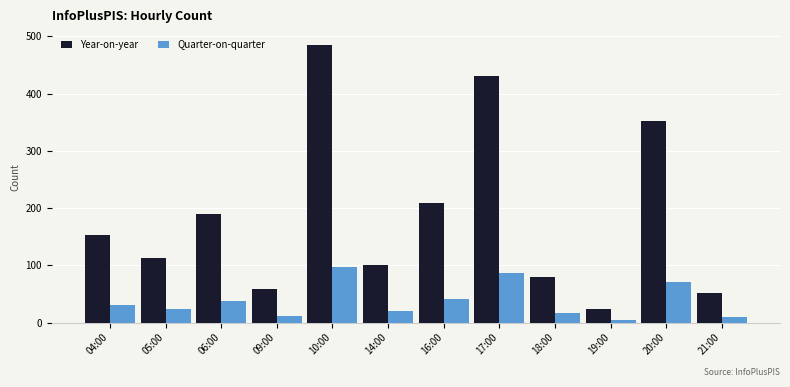

How many bars are there in total?

24